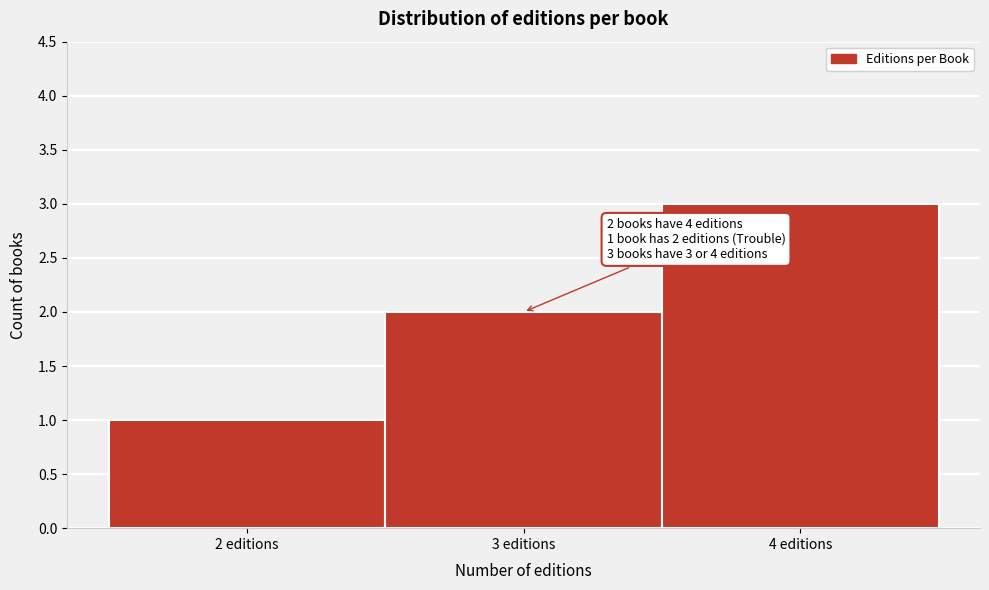

Over which range of the x-axis is the bar tallest?

3.5 to 4.5